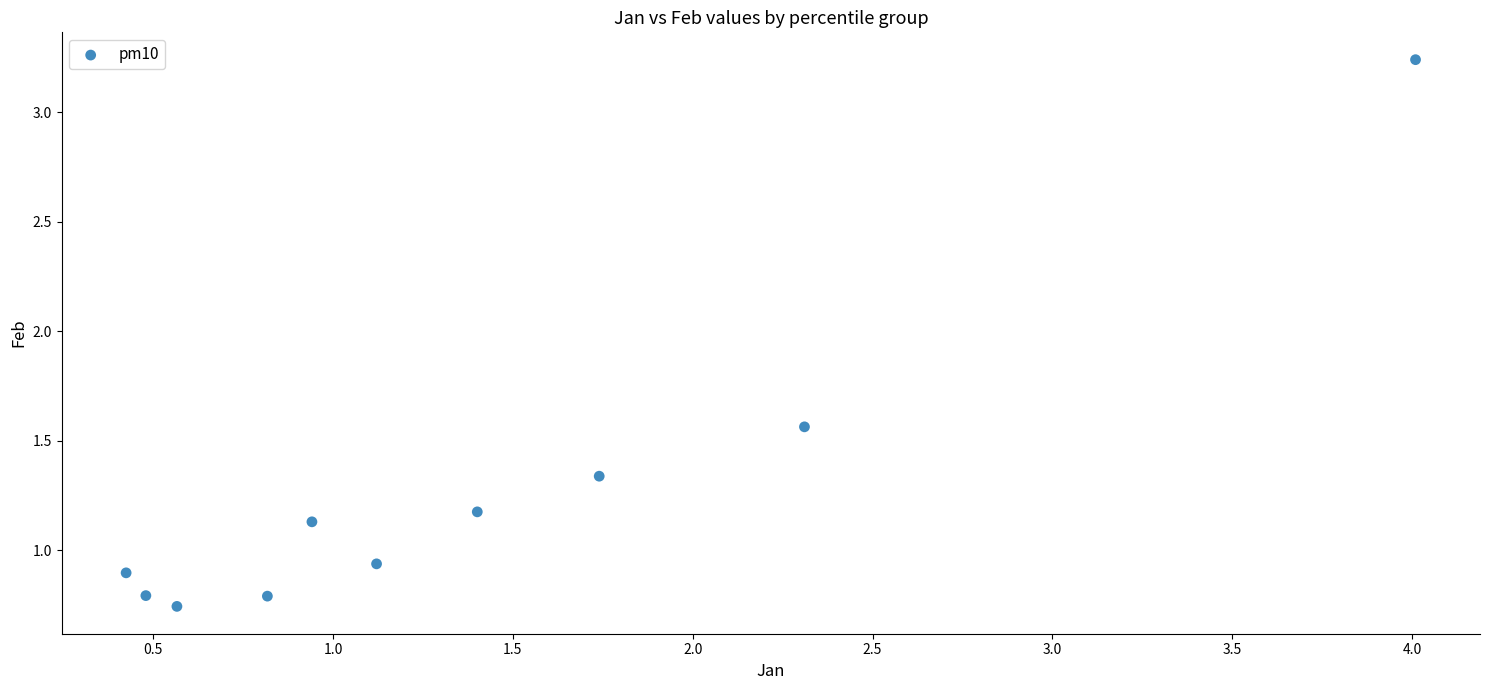

What is the average X value?

1.4